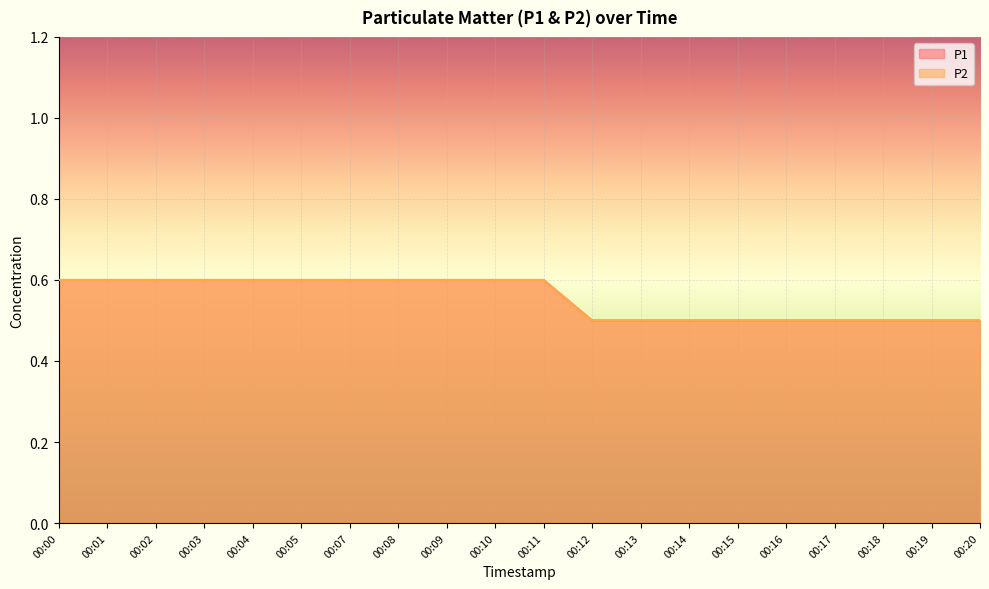

True or false: P1 has a value of 0.6 at 00:05.

True